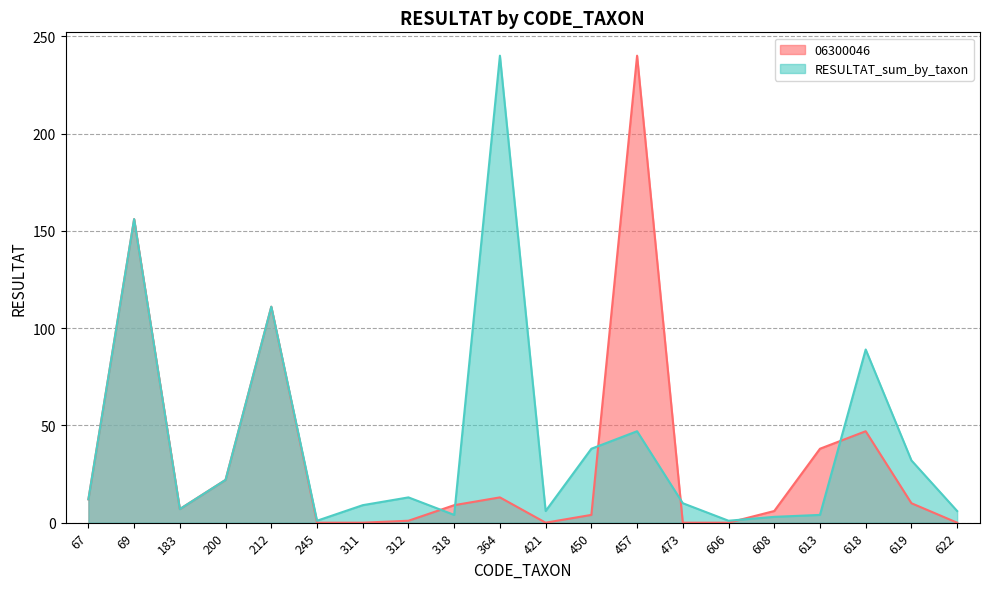

How many lines are shown in the chart?

2